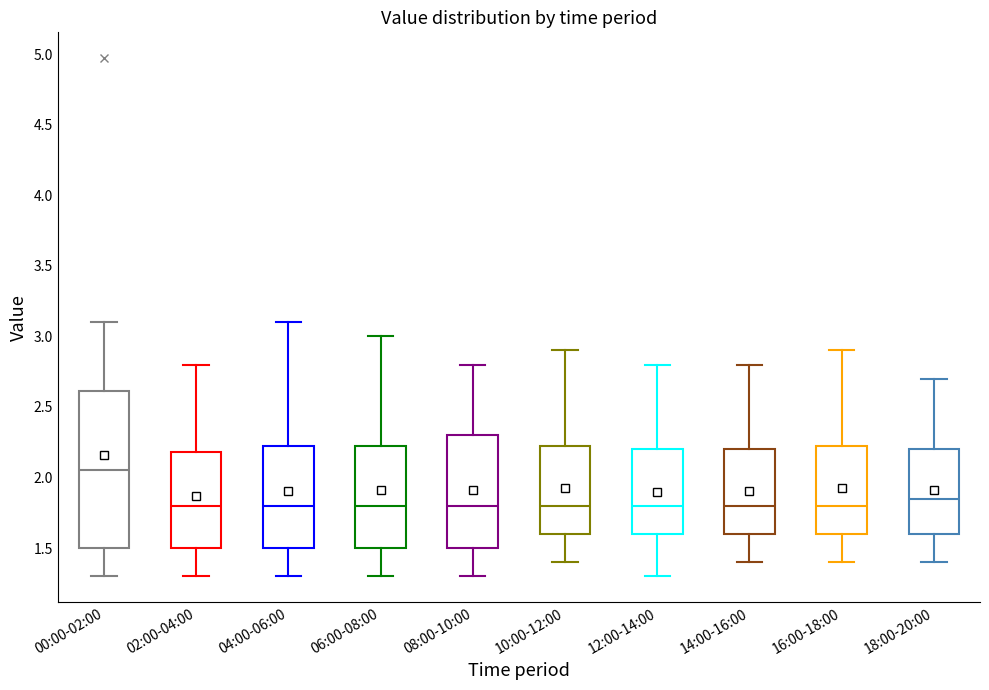

Where is the upper edge of the box for 18:00-20:00 on the y-axis? The values are not printed on the chart, so give them approximately, as read against the axis.

2.20